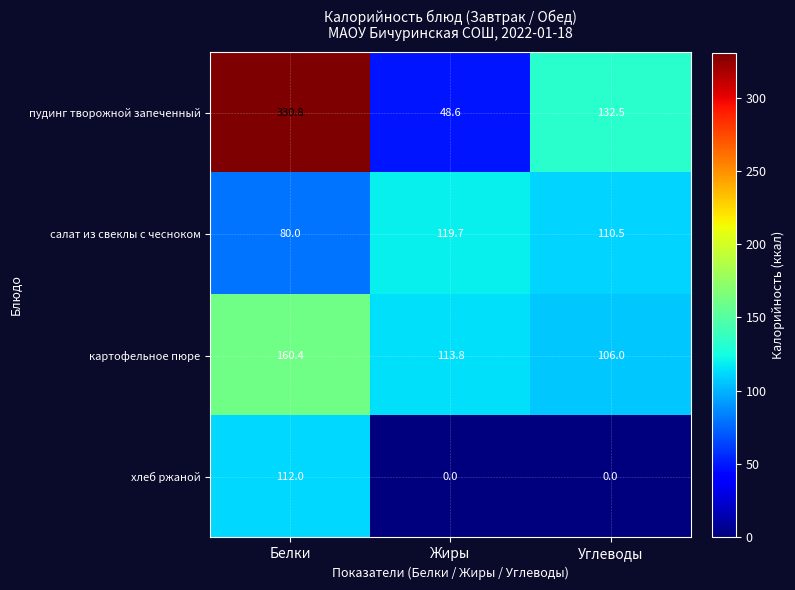

What is the difference between the maximum and second lowest values in the пудинг творожной запеченный series?

198.3